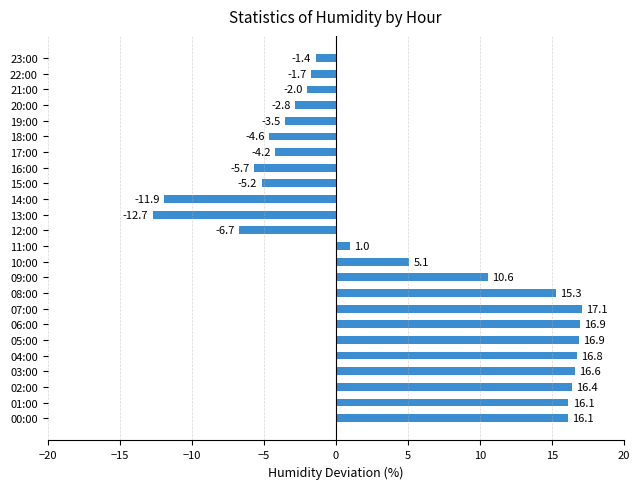

True or false: the data shows -6.6 at 18:00.

False